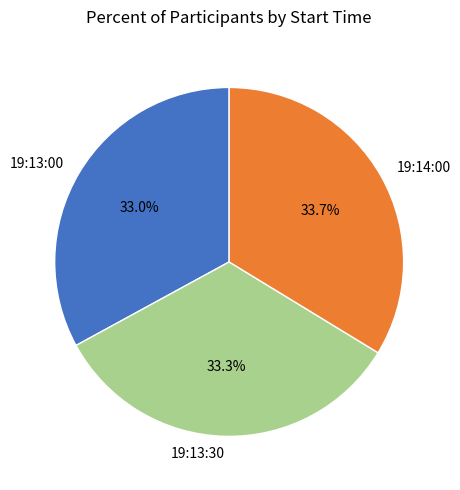

To the nearest percent, what portion does 19:14:00 represent?

34%